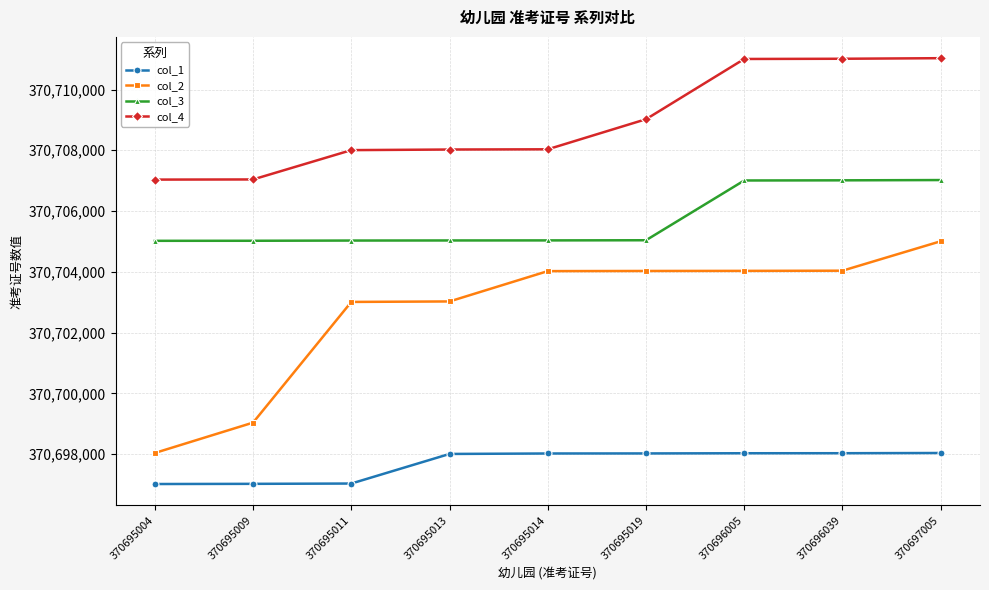

At which label is col_4 closest to 370709033?

370695019